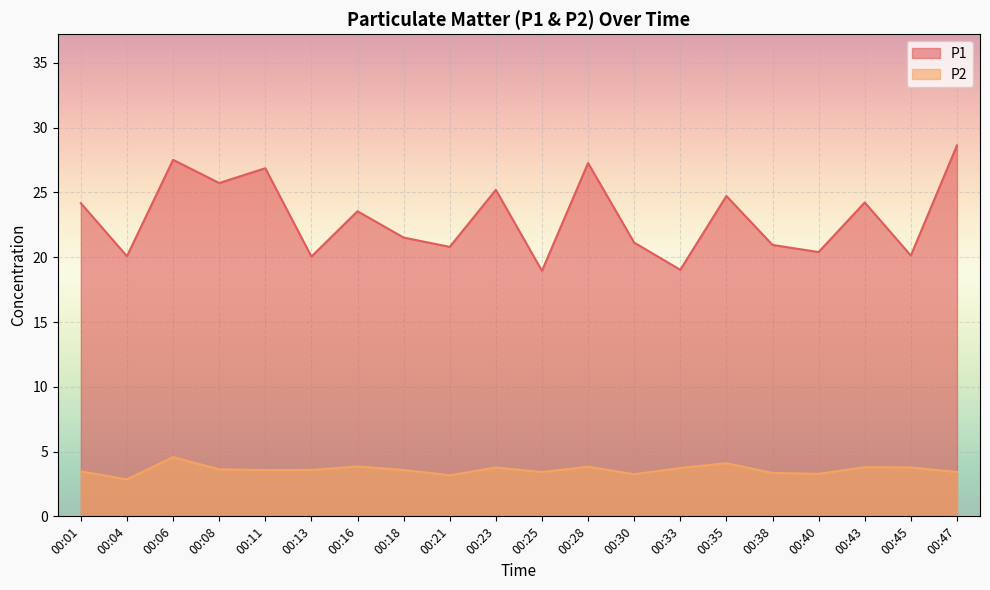

True or false: P1 has more than 1 interior local peaks.

True